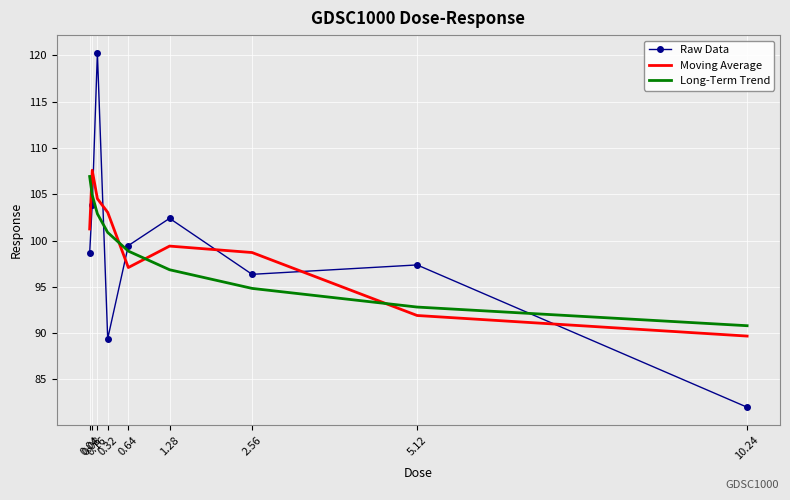

True or false: Long-Term Trend has more than 1 points higher than both neighbors.

False